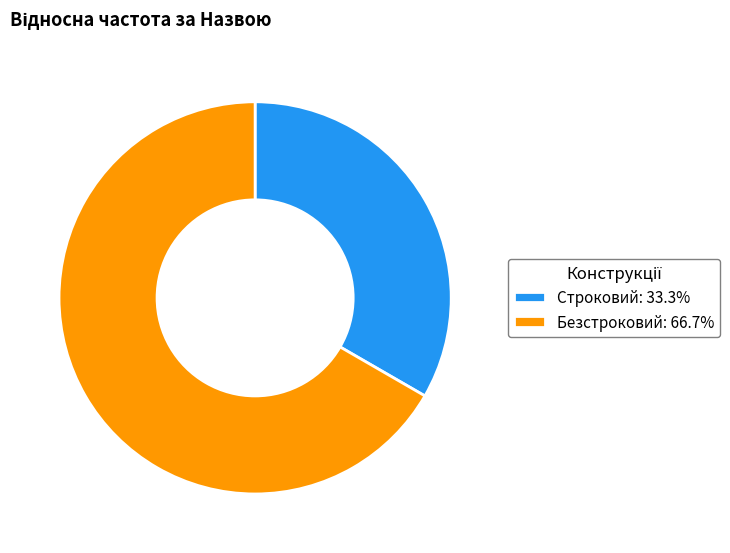

Count the number of slices in the pie.

2